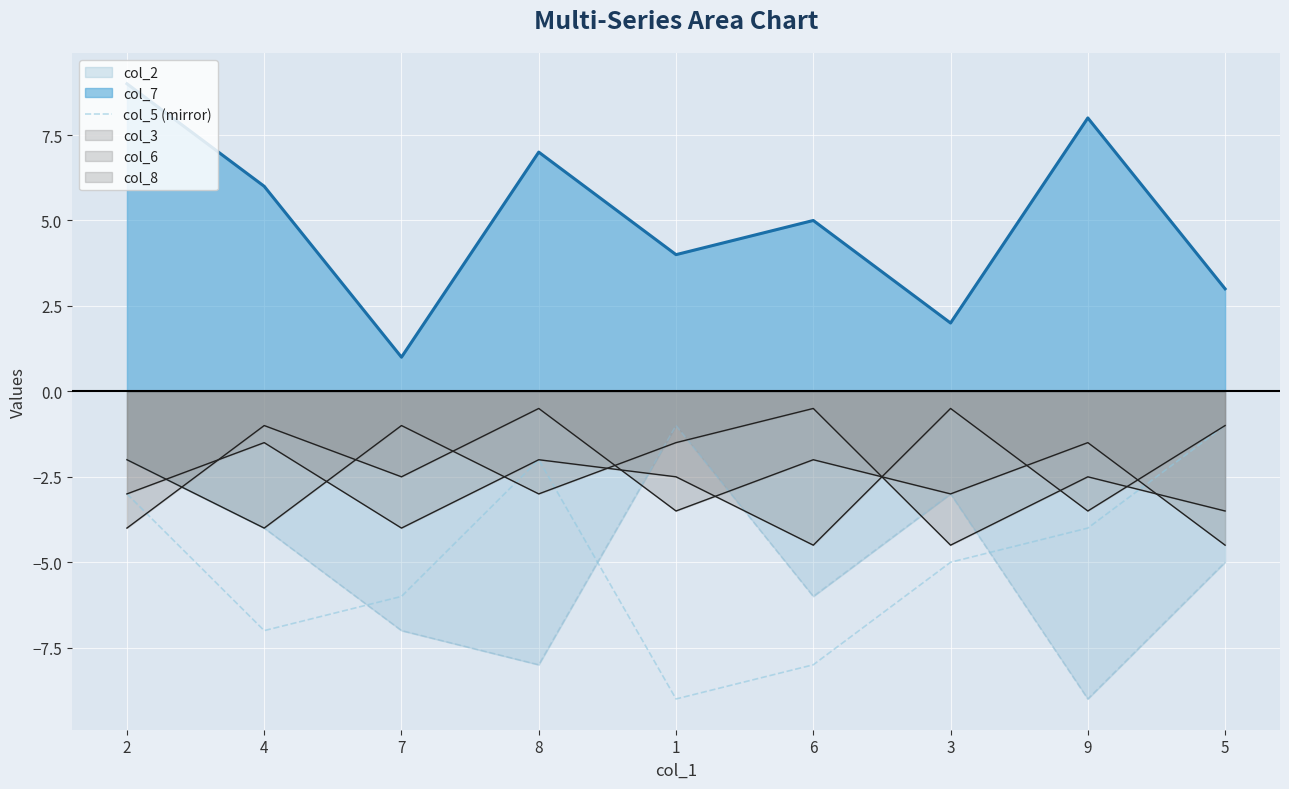

At which category does the data reach its first local peak?

8